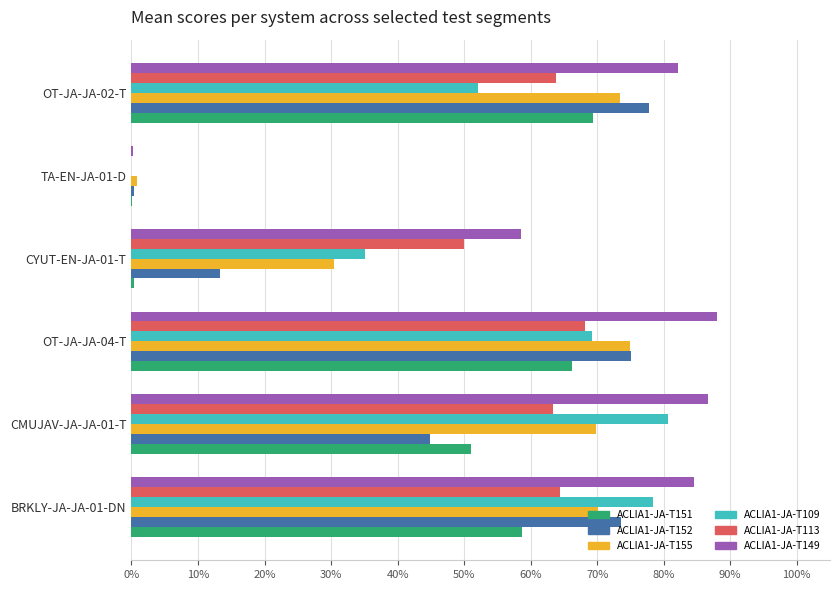

At which category is the sum across all series the highest?

OT-JA-JA-04-T